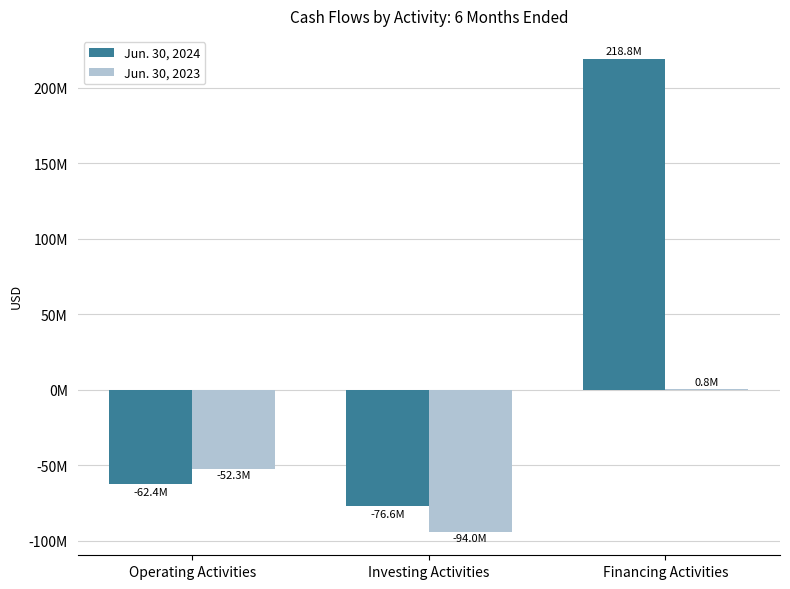

Where is Jun. 30, 2024 nearest to the value 71080500?

Operating Activities